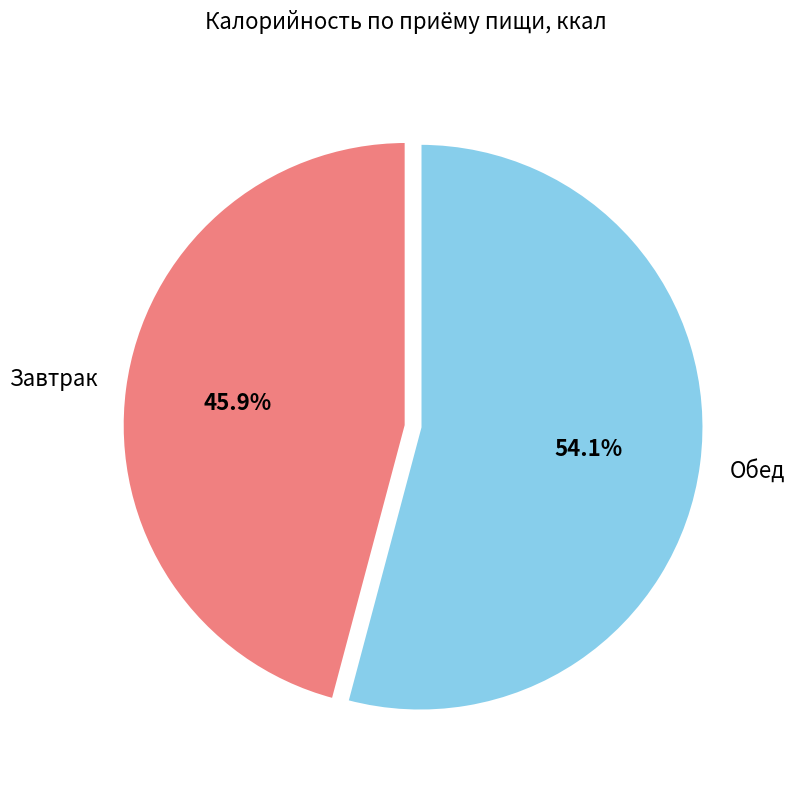

To the nearest percent, what is the combined percentage of Обед and Завтрак?

100%